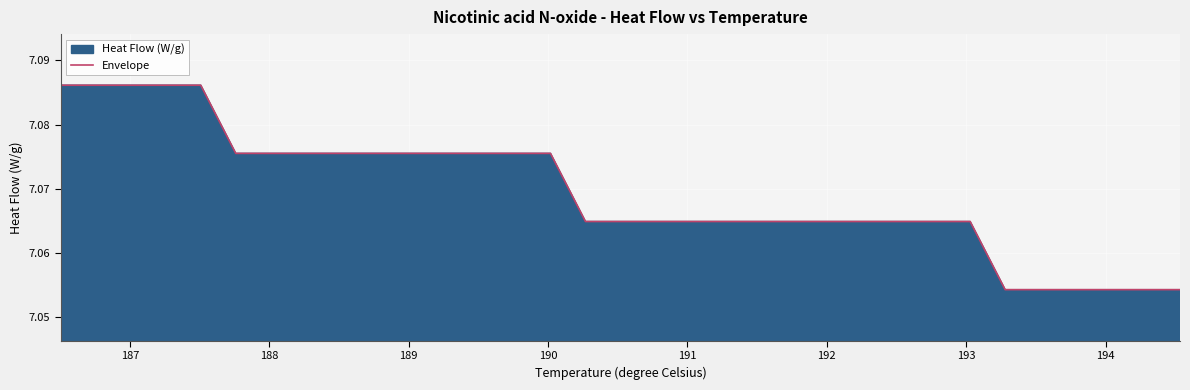

How many series are shown in this chart?

1